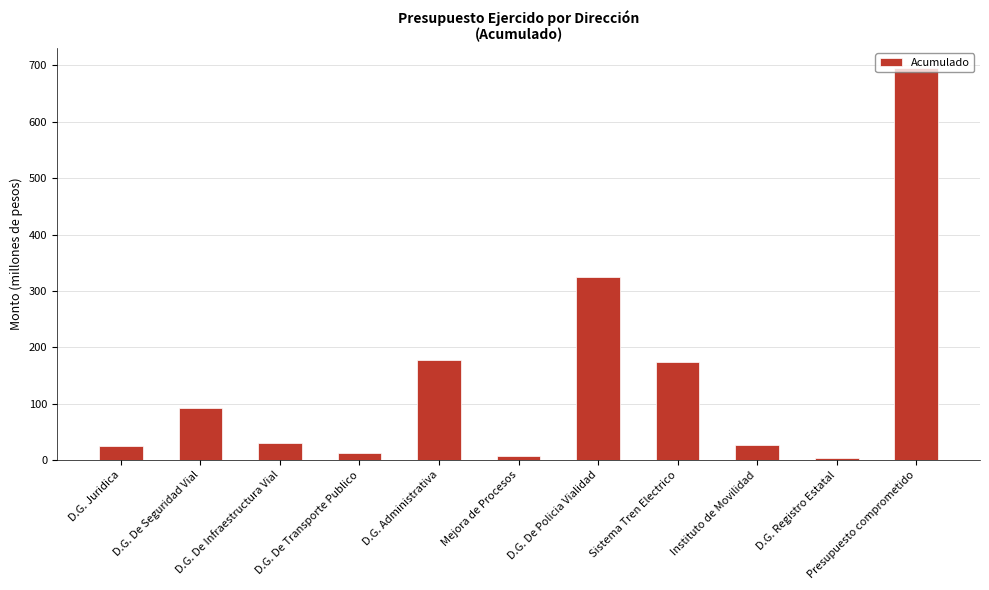

What is the difference between the maximum and minimum values?

692.3